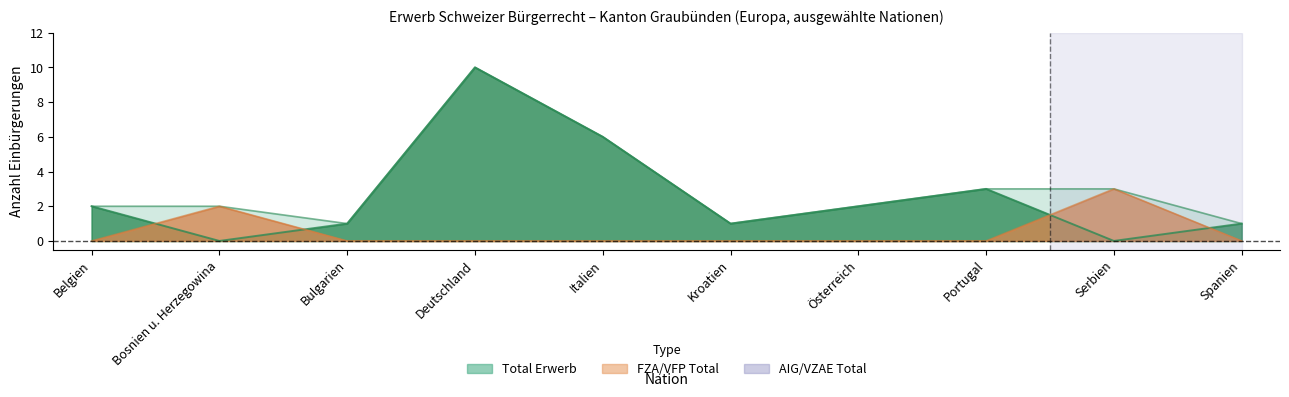

Between Portugal and Belgien, which is larger?

Portugal